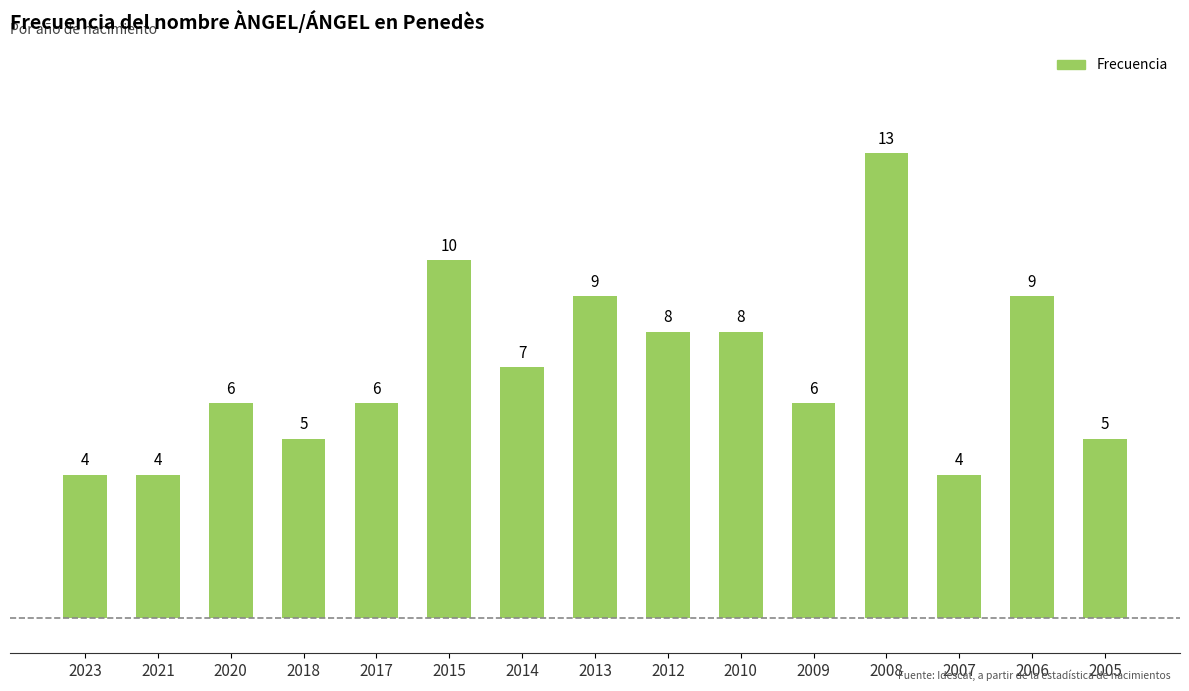

How many data points are less than 6?

5